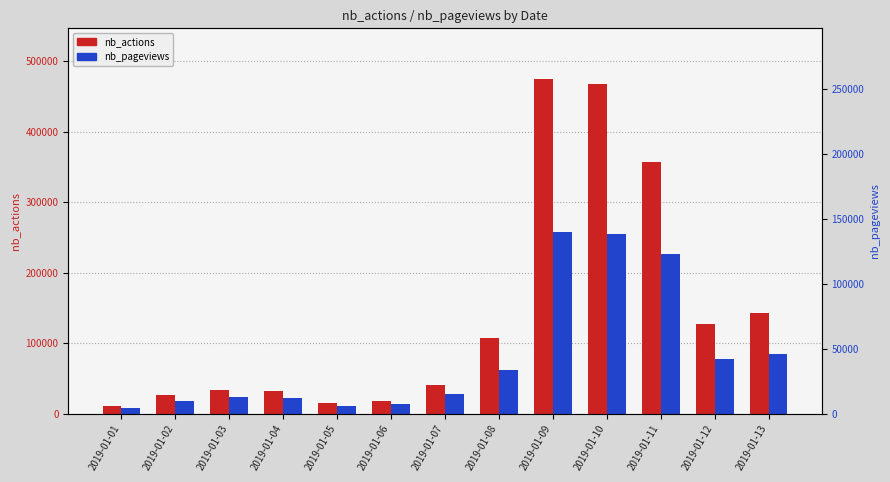

How many groups of bars are there?

13